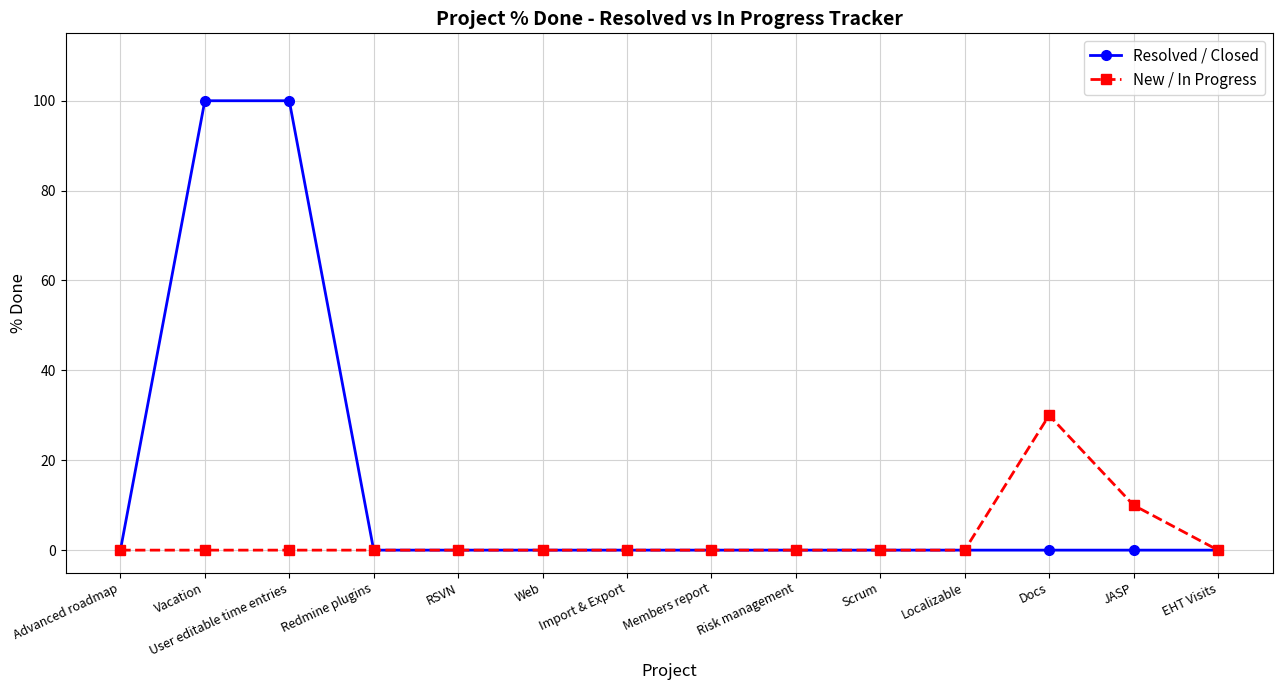

At which label is New / In Progress closest to 15?

JASP